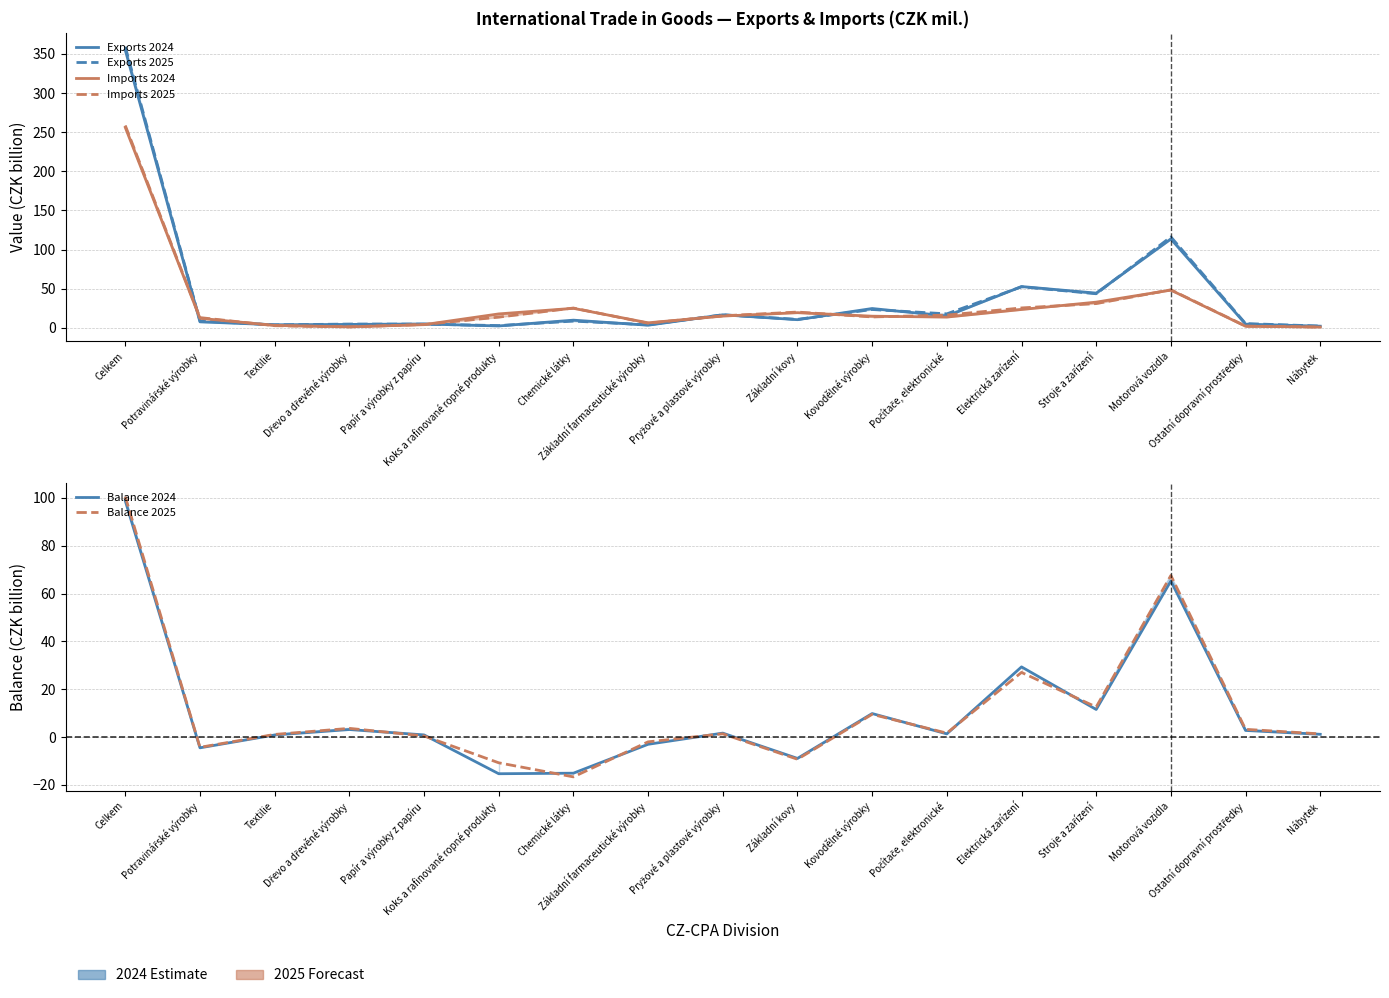

List the series in order of their peak value, lowest first.

Balance 2024, Balance 2025, Imports 2024, Imports 2025, Exports 2024, Exports 2025